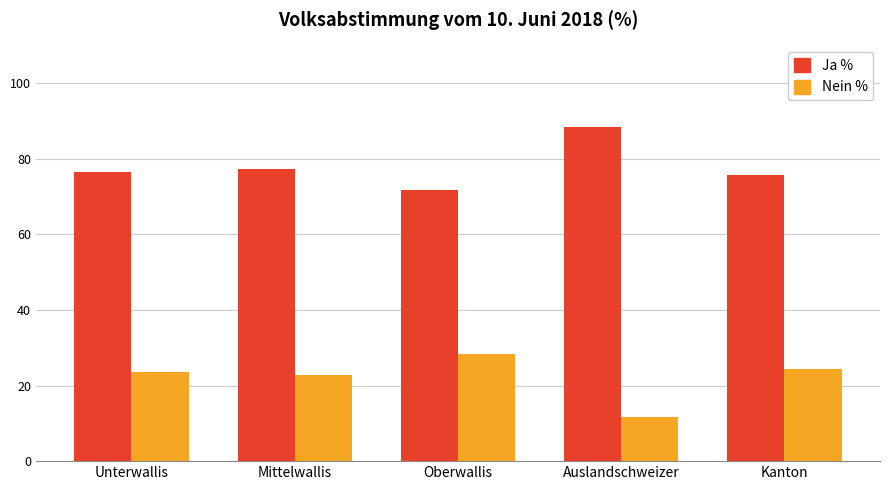

Reading left to right, what are all the values shown in this chart?

Ja %: Unterwallis=76.4	Mittelwallis=77.2	Oberwallis=71.7	Auslandschweizer=88.3	Kanton=75.7
Nein %: Unterwallis=23.6	Mittelwallis=22.8	Oberwallis=28.3	Auslandschweizer=11.7	Kanton=24.3